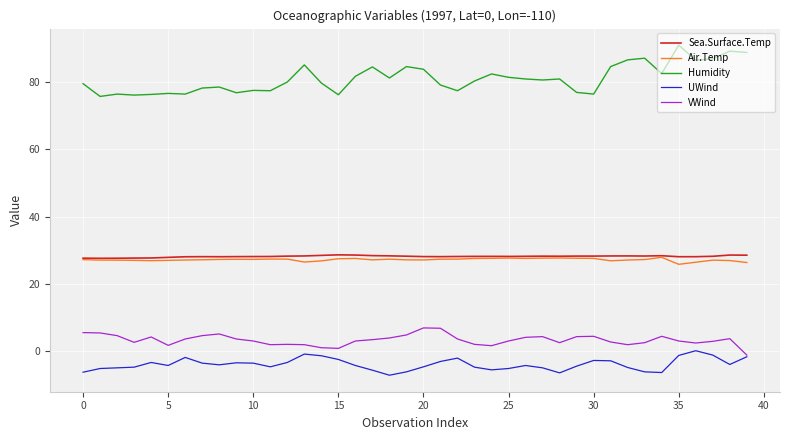

What is the minimum value shown in the chart?

-7.3